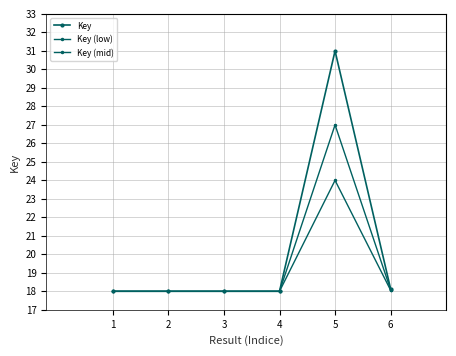

Reading left to right, transcribe all the data shown in this chart.

Key: 1=18.0	2=18.0	3=18.0	4=18.0	5=31.0	6=18.1
Key (low): 1=18.0	2=18.0	3=18.0	4=18.0	5=24.0	6=18.1
Key (mid): 1=18.0	2=18.0	3=18.0	4=18.0	5=27.0	6=18.1